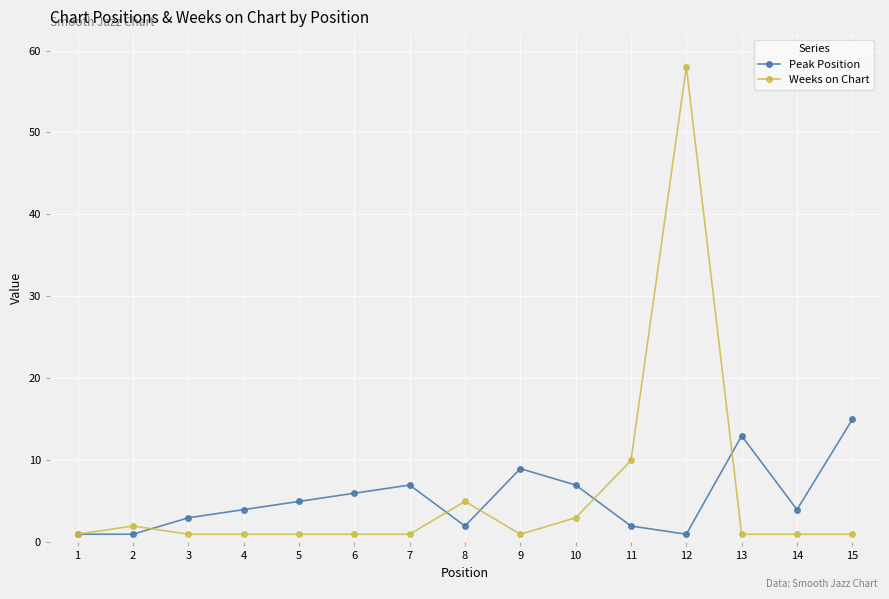

Is this an area chart (filled region under the line)?

No